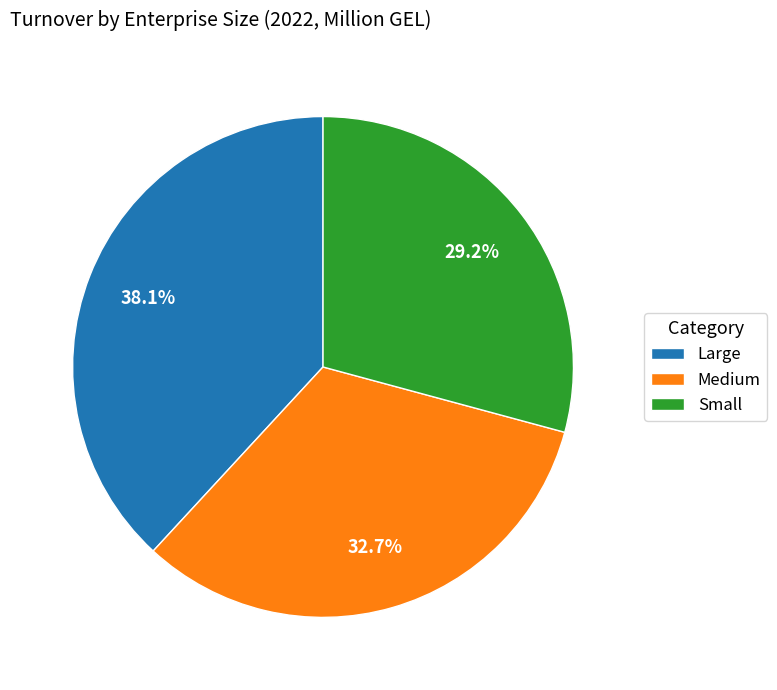

Is it true that Medium is 21% of the pie?

False